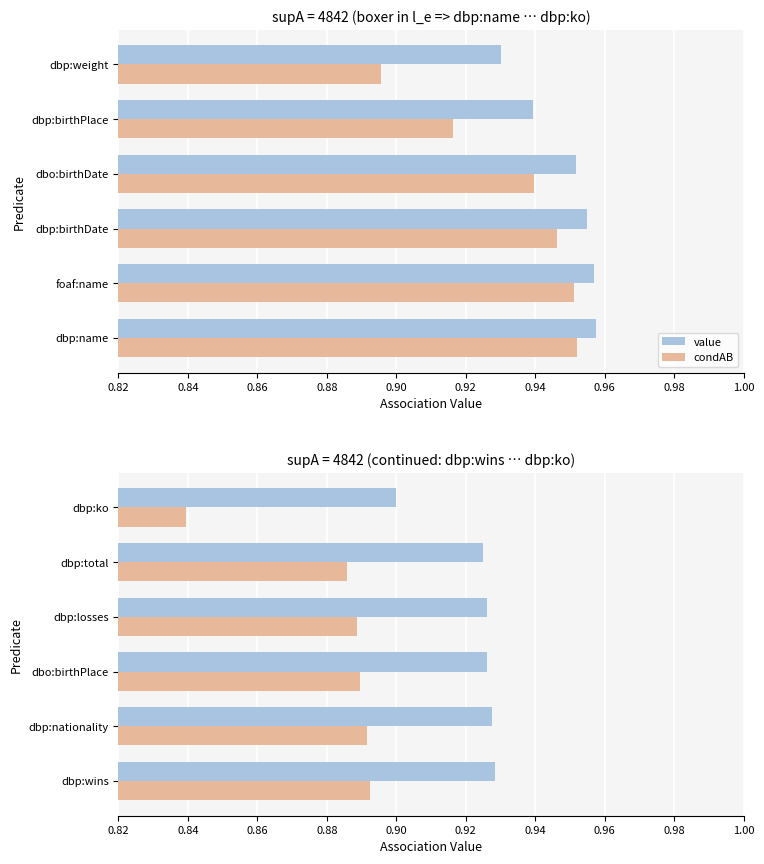

True or false: value has a value of 0.9 at dbp:nationality.

True